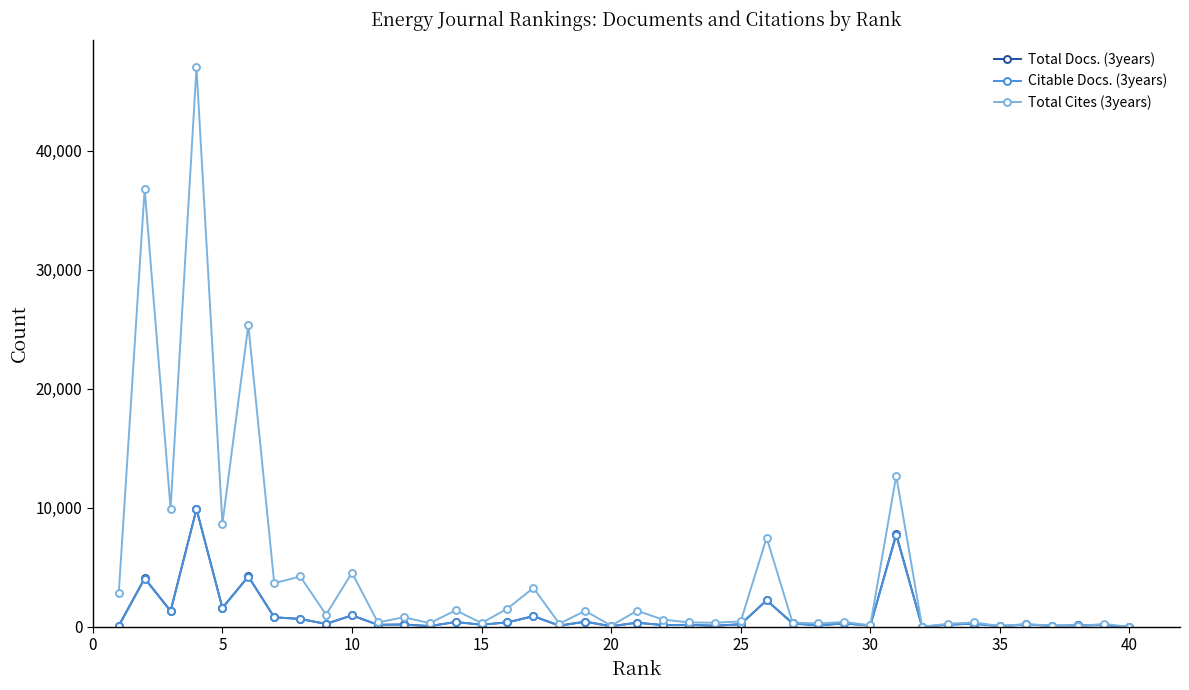

Which series has the widest spread of values?

Total Cites (3years)